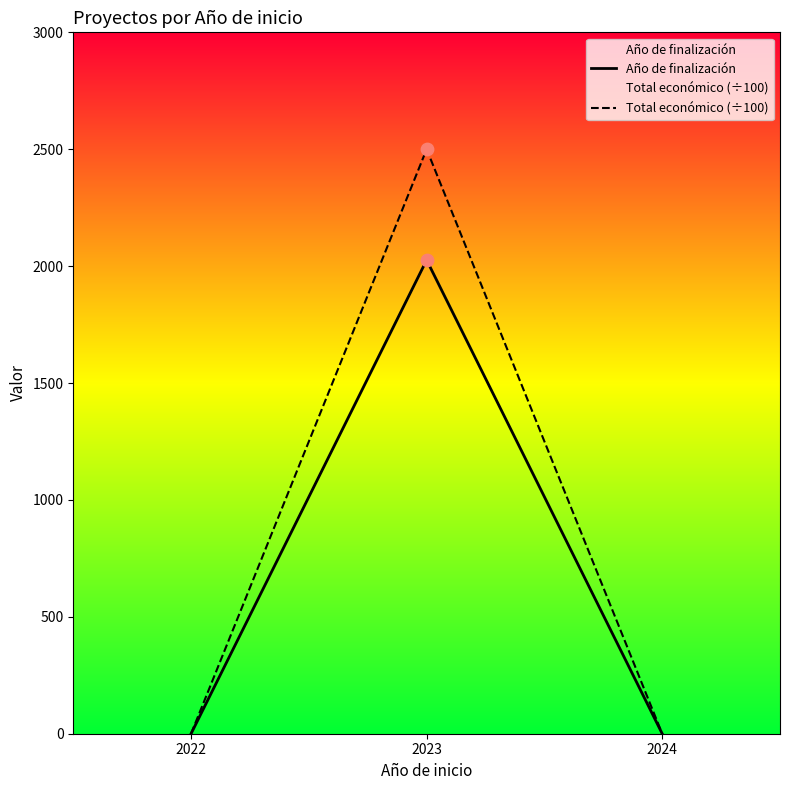

Is the value of Año de finalización at 2022 greater than the value of Total económico (÷100) at 2022?

No